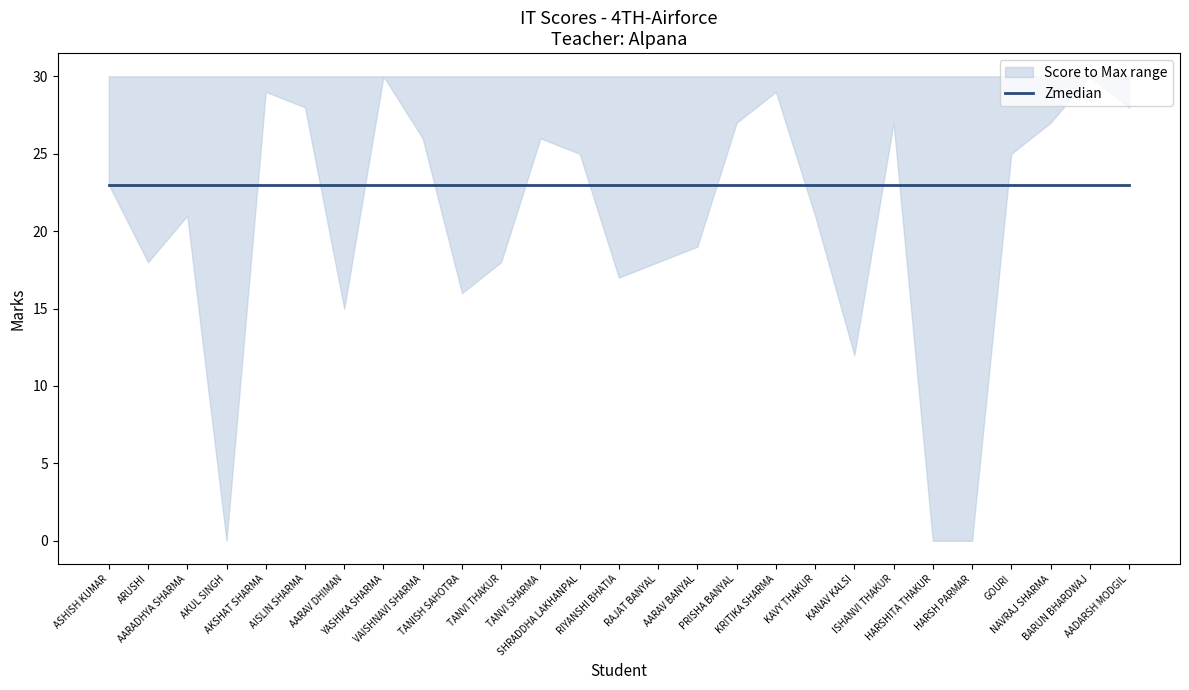

True or false: Score and Max cross at least once.

False